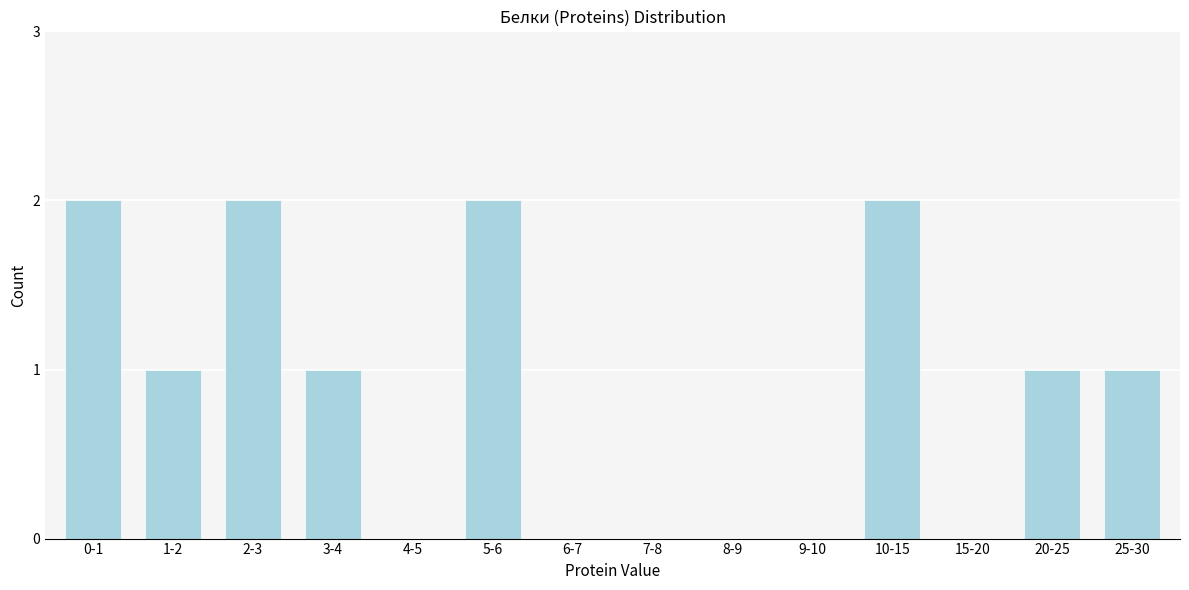

Reading left to right, extract all data points from this chart.

0-1=2	1-2=1	2-3=2	3-4=1	4-5=0	5-6=2	6-7=0	7-8=0	8-9=0	9-10=0	10-15=2	15-20=0	20-25=1	25-30=1